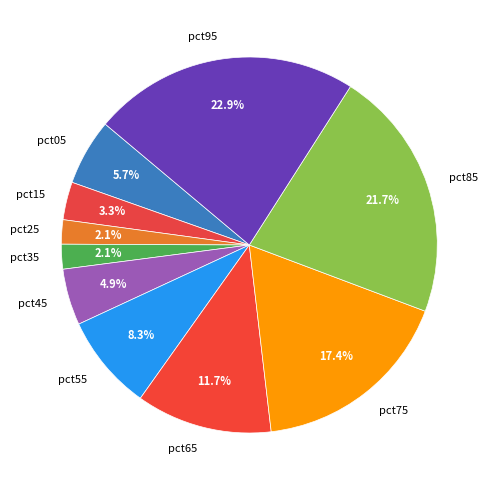

Between pct55 and pct15, which is larger?

pct55